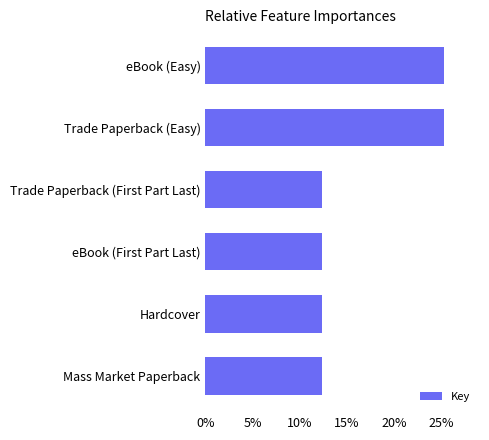

Reading top to bottom, transcribe all the data shown in this chart.

25.3	25.3	12.3	12.3	12.3	12.3